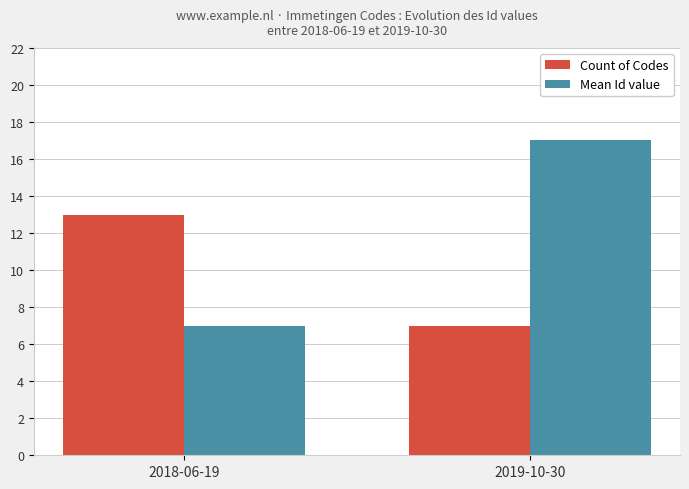

What is the difference between the Count of Codes values at 2018-06-19 and 2019-10-30?

6